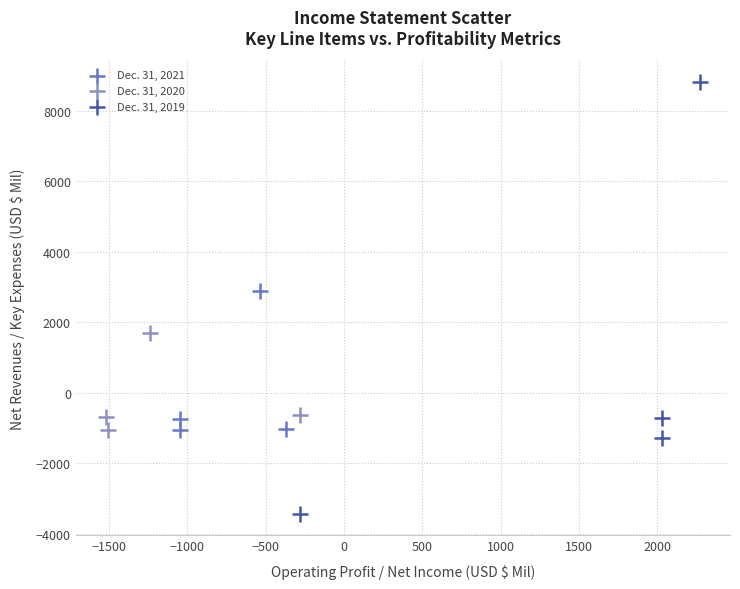

Which series contains the highest Y value?

Dec. 31, 2019